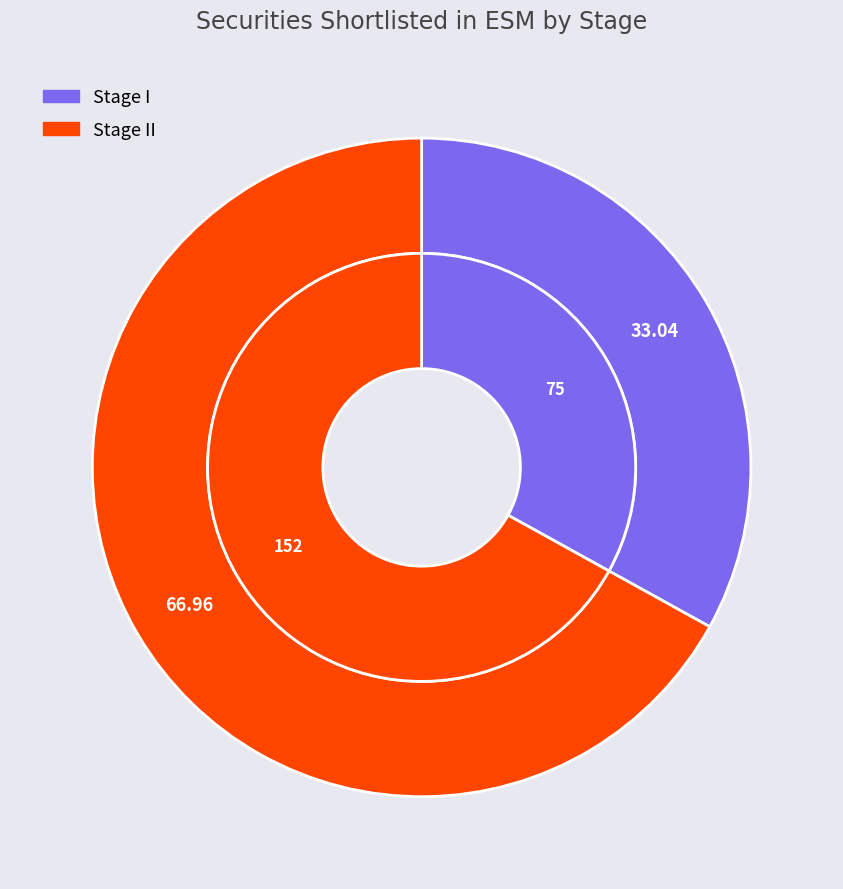

What is the change in value from Stage I to Stage II?

+77